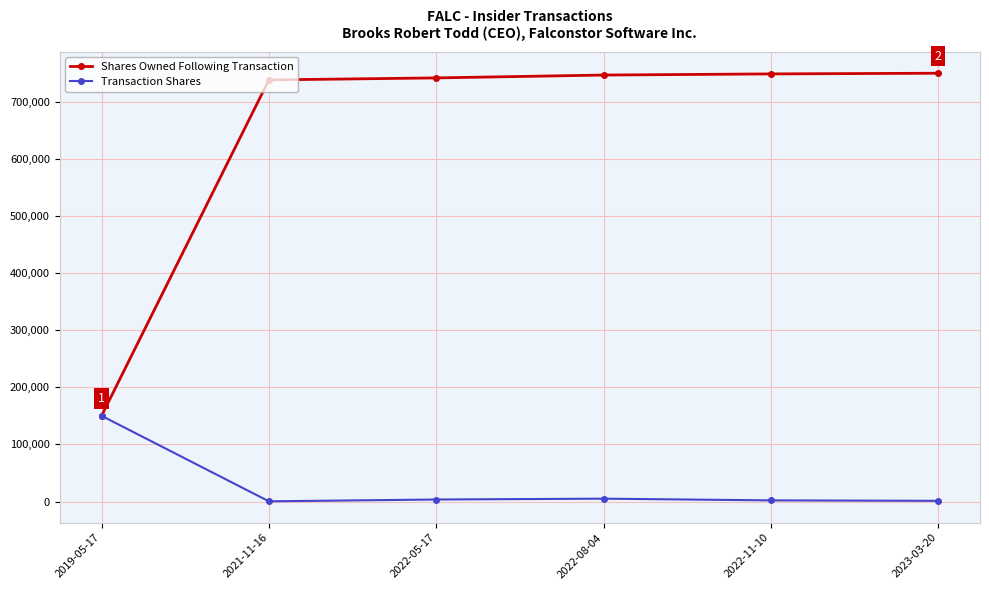

Which series has the largest range (max minus min)?

Shares Owned Following Transaction